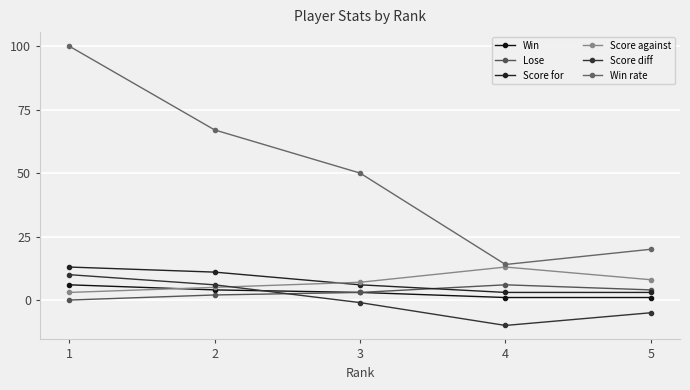

What is the minimum value for Win rate?

14